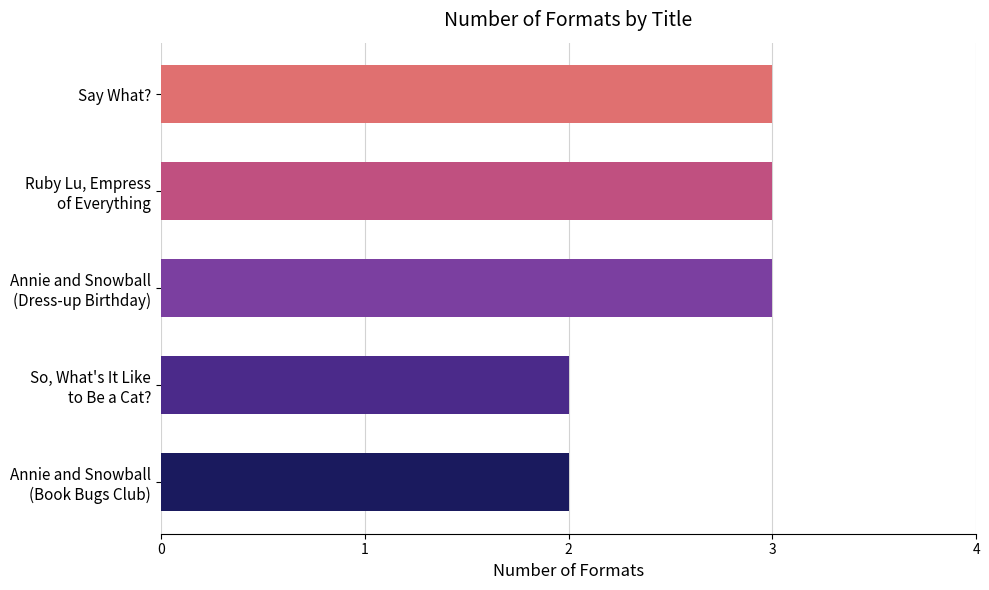

What is the average value?

3